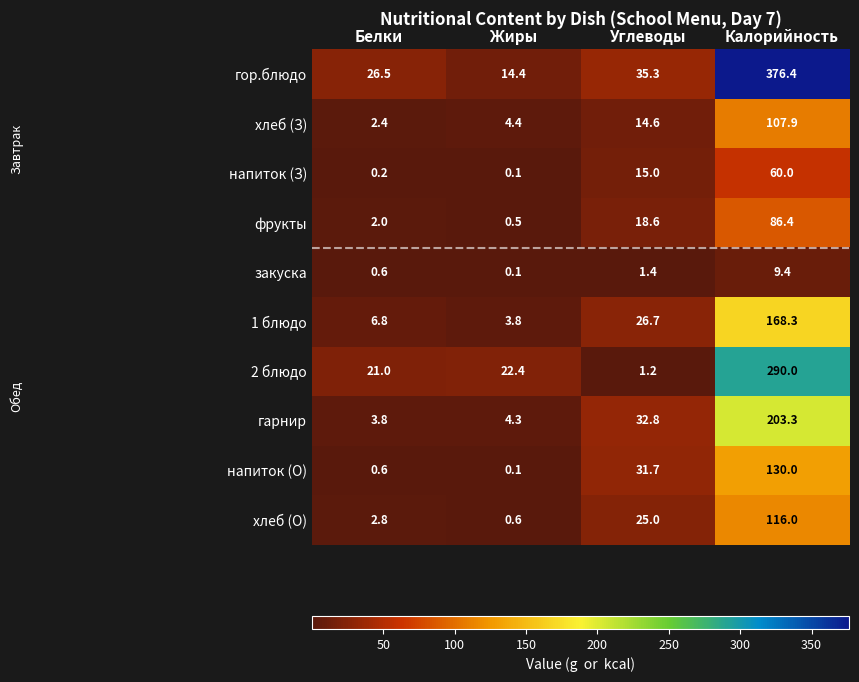

What is the sum of all напиток (З) values?

75.3